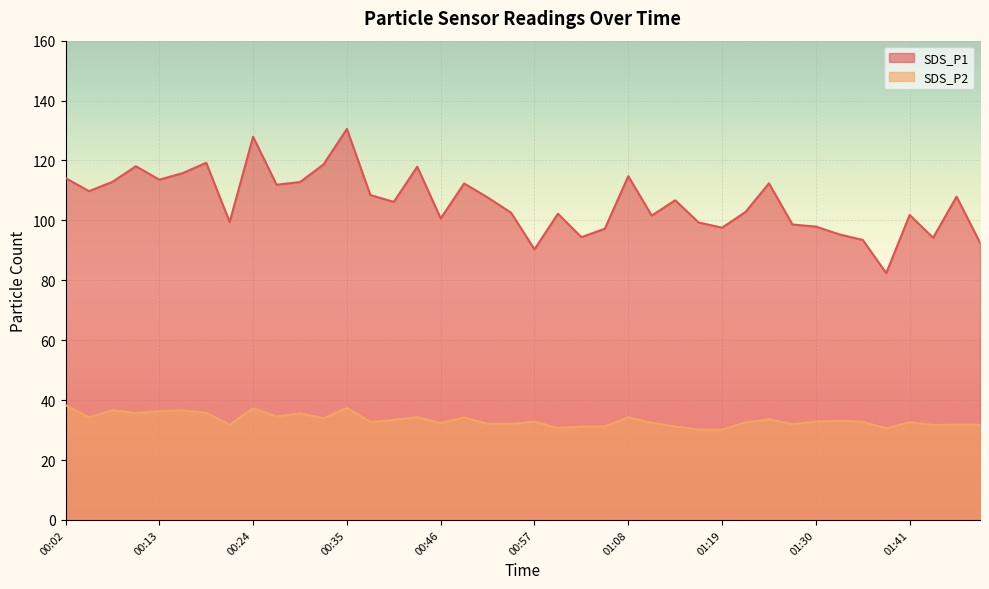

Is it true that SDS_P1 equals 25.1 at 01:06?

False